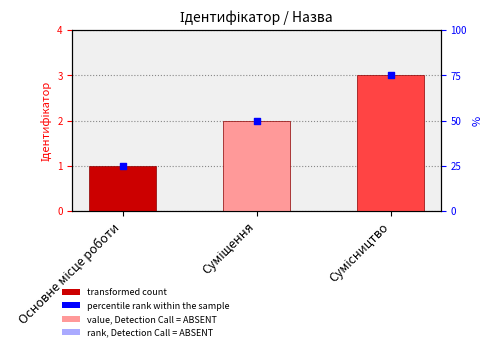

At how many categories does at least one series exceed 1?

2